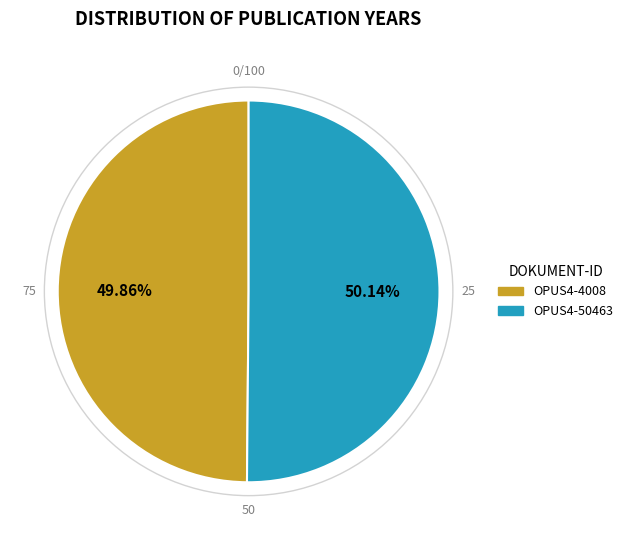

How much of the chart is everything except OPUS4-50463?

49.9%